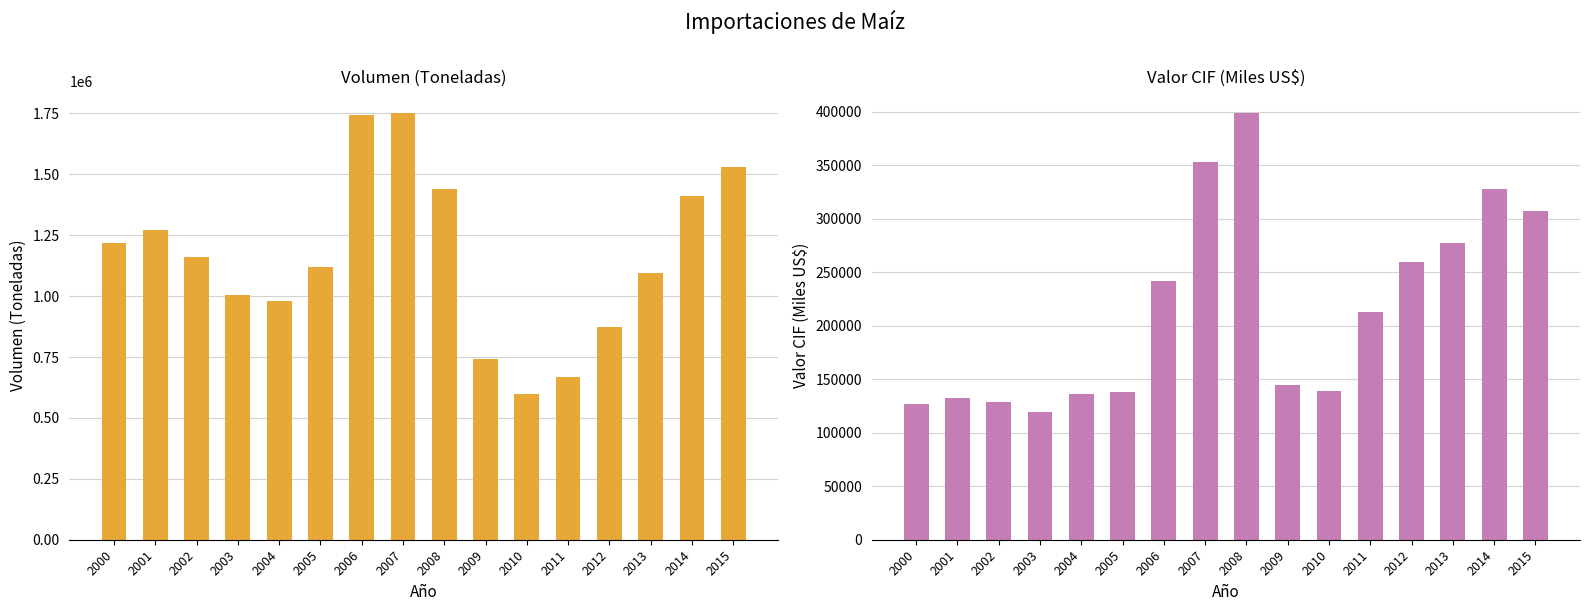

Rank the series by their maximum value, from highest to lowest.

Volumen (Toneladas), Valor CIF (Miles US$)